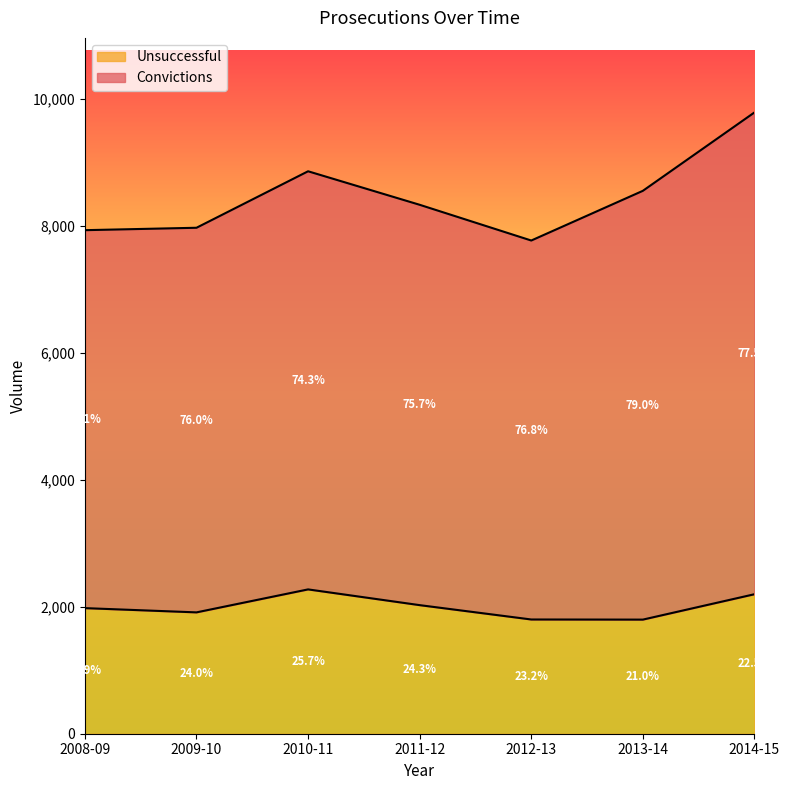

What is the value of the 1st point from the left?

1979